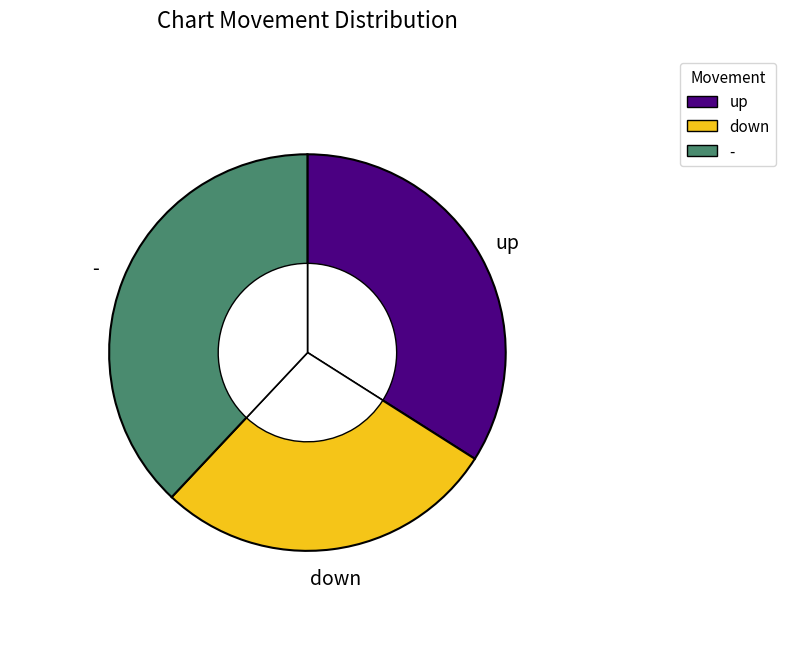

What is the total percentage of up and down?

62.0%